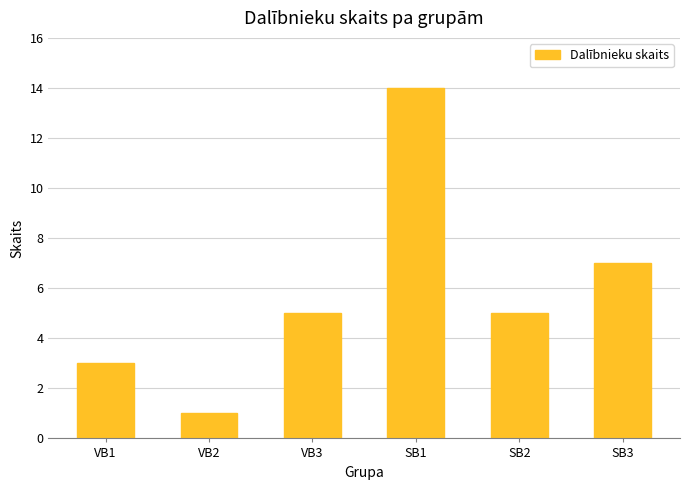

Which category has the highest value across all series?

SB1